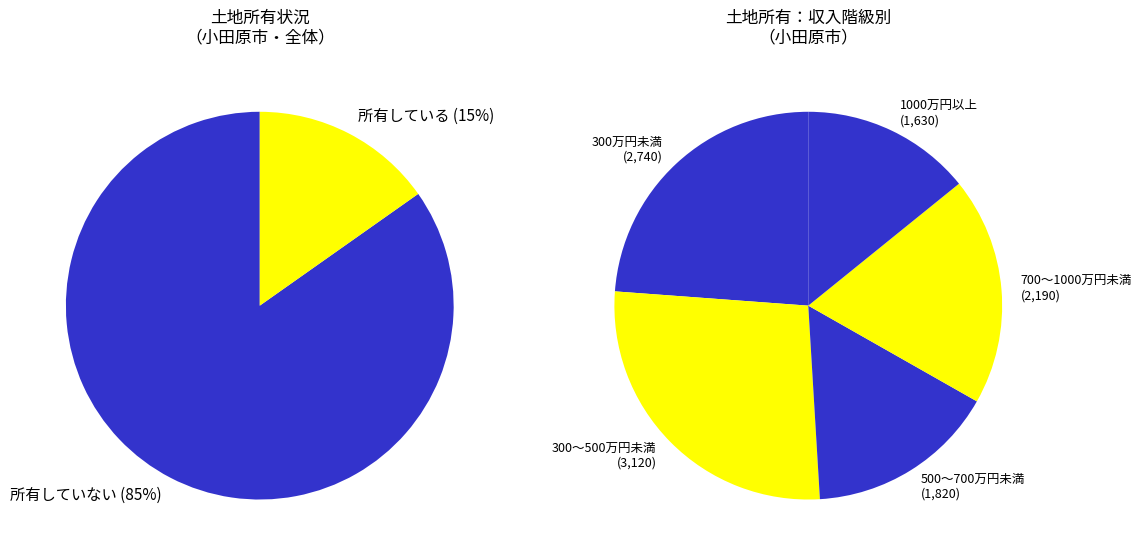

Is there any slice that represents more than half of the pie?

No